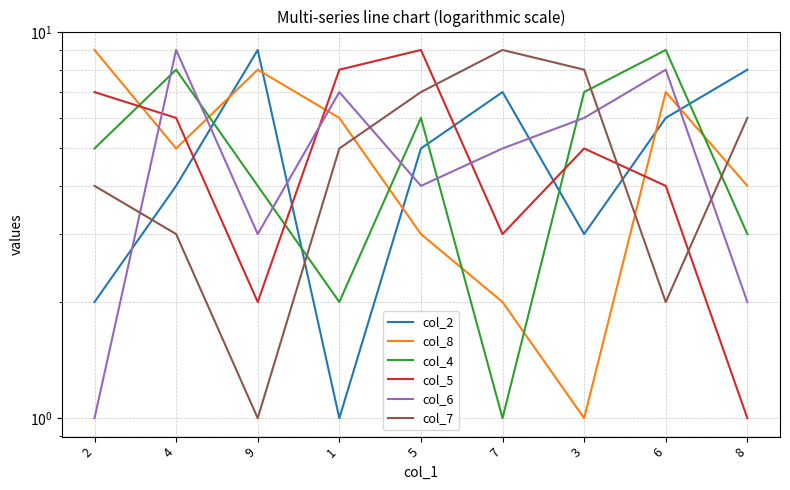

What is the sum of all col_7 values?

45